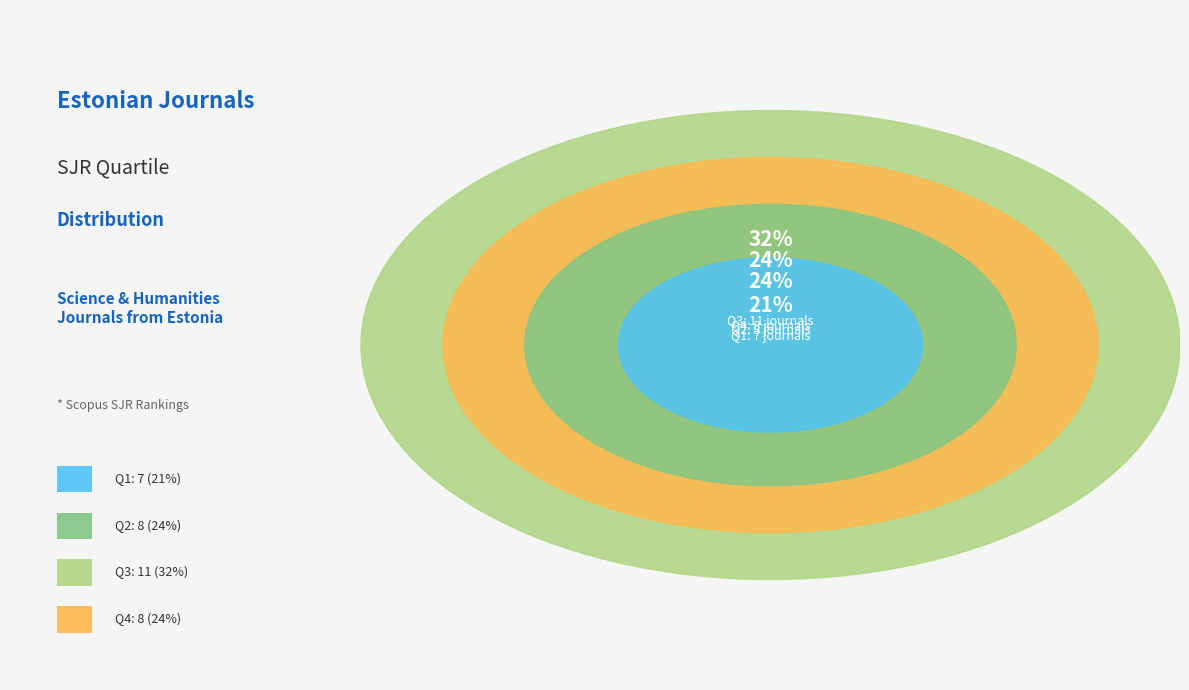

What percentage is NOT represented by Q2?

76.5%